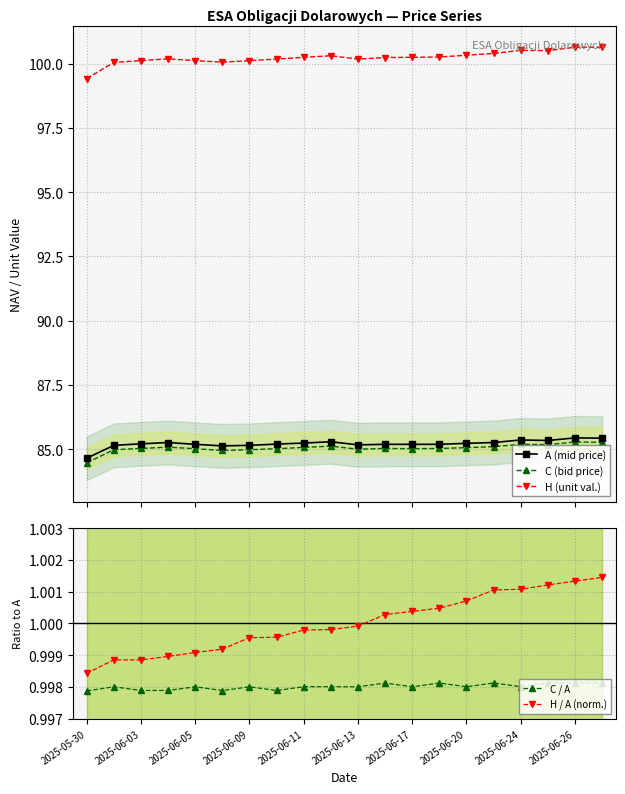

True or false: H (unit val.) and C (bid price) intersect in this chart.

False